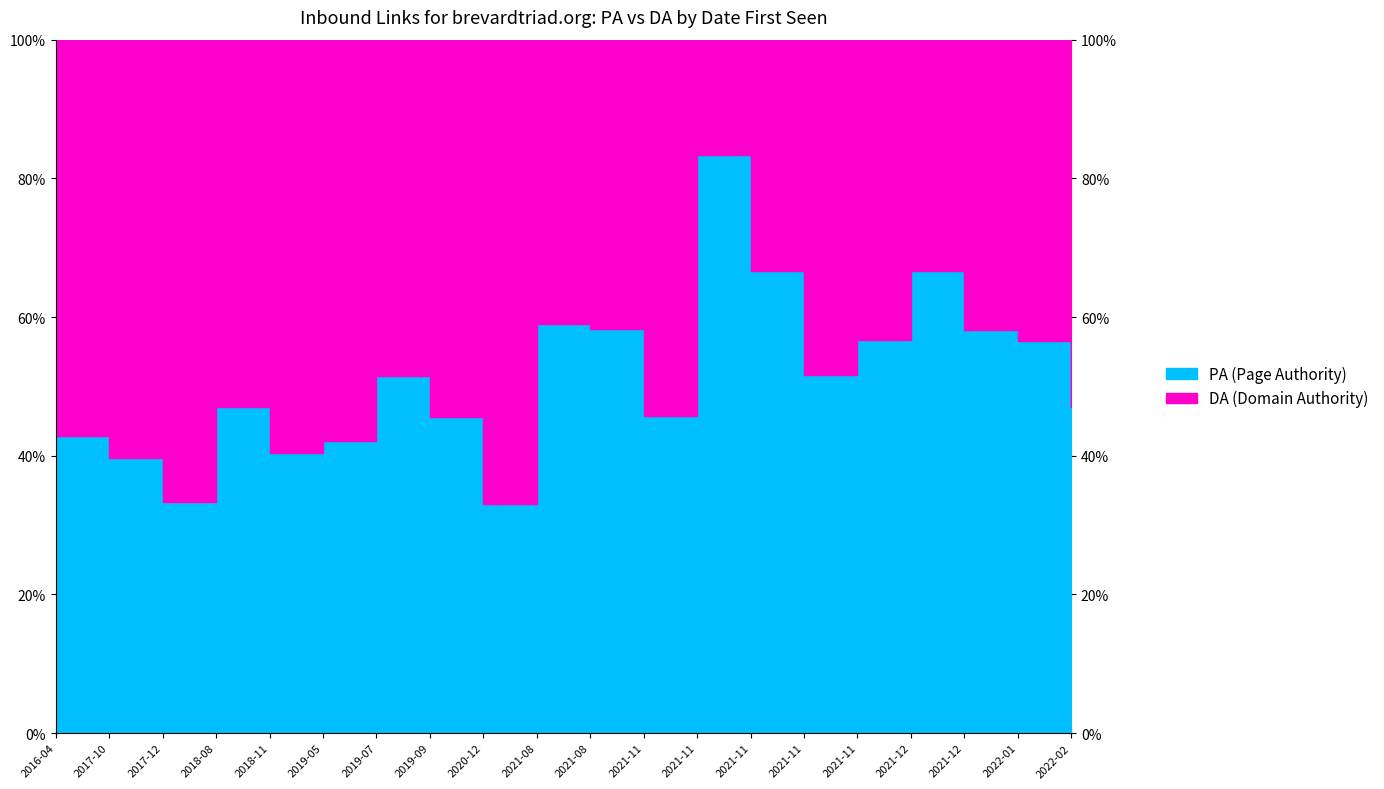

Which has a higher value, 2019-07-22 or 2021-11-03?

2019-07-22